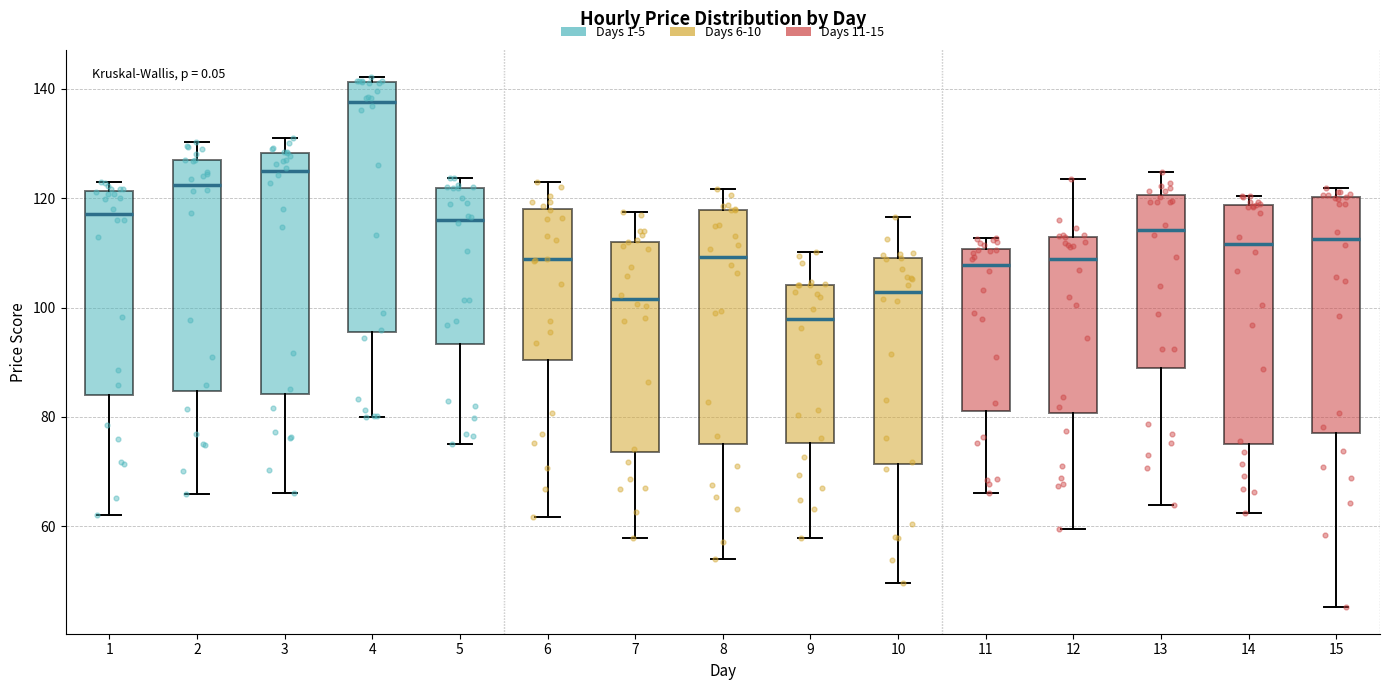

Which box has the lowest median line?

9